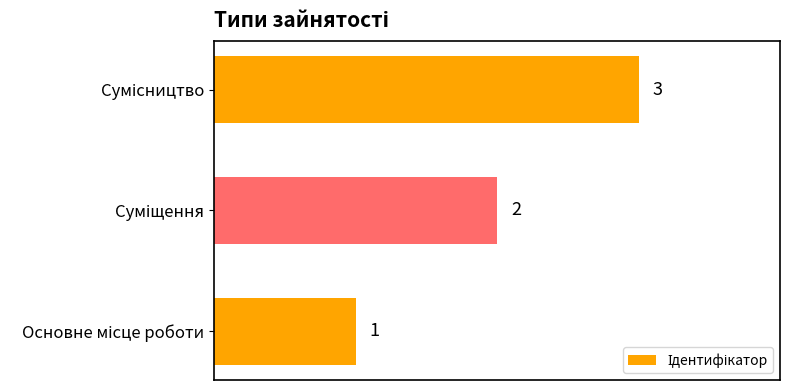

What is the maximum value shown in the chart?

3